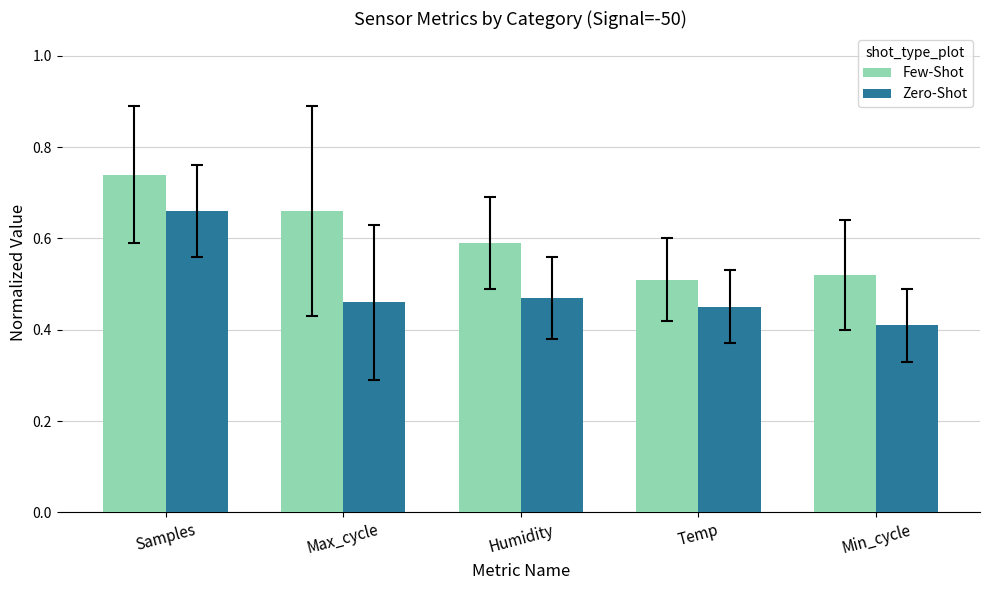

The value of Zero-Shot at Min_cycle is 0.7. True or false?

False